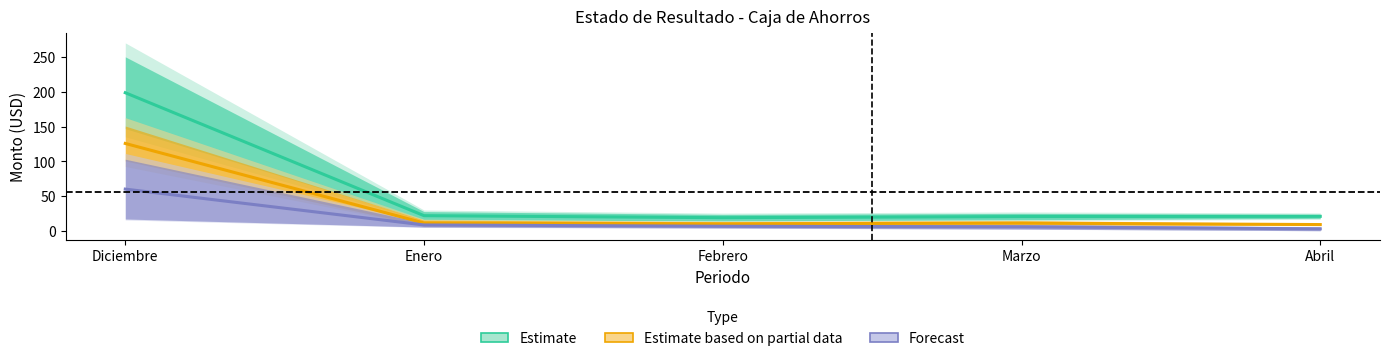

Which category has the lowest value in the Estimate based on partial data series?

Abril